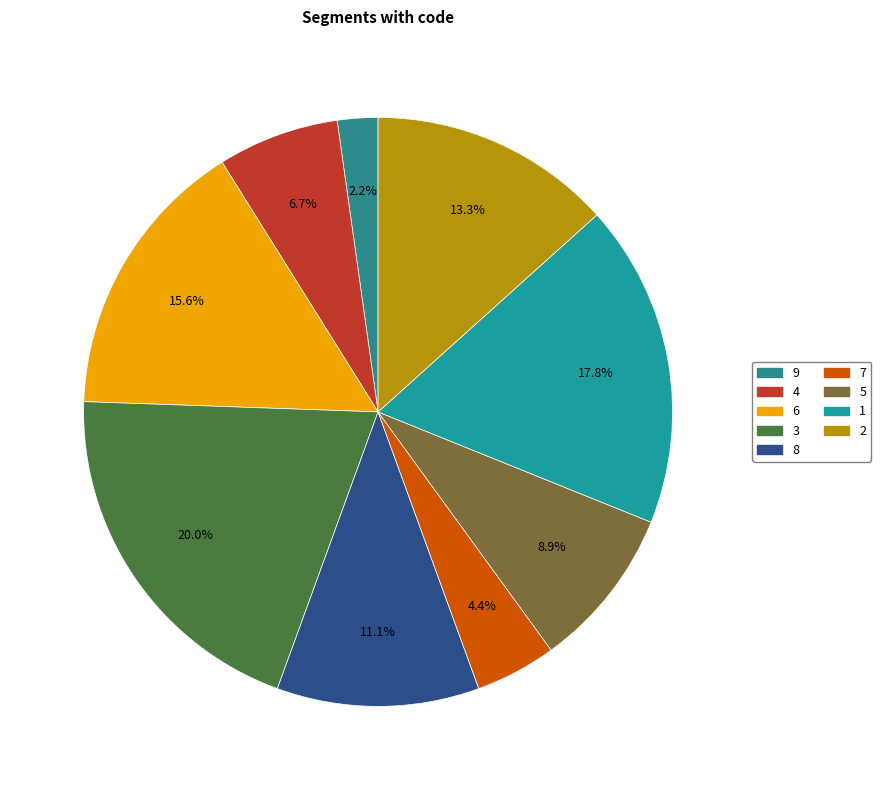

How many slices are in this pie chart?

9